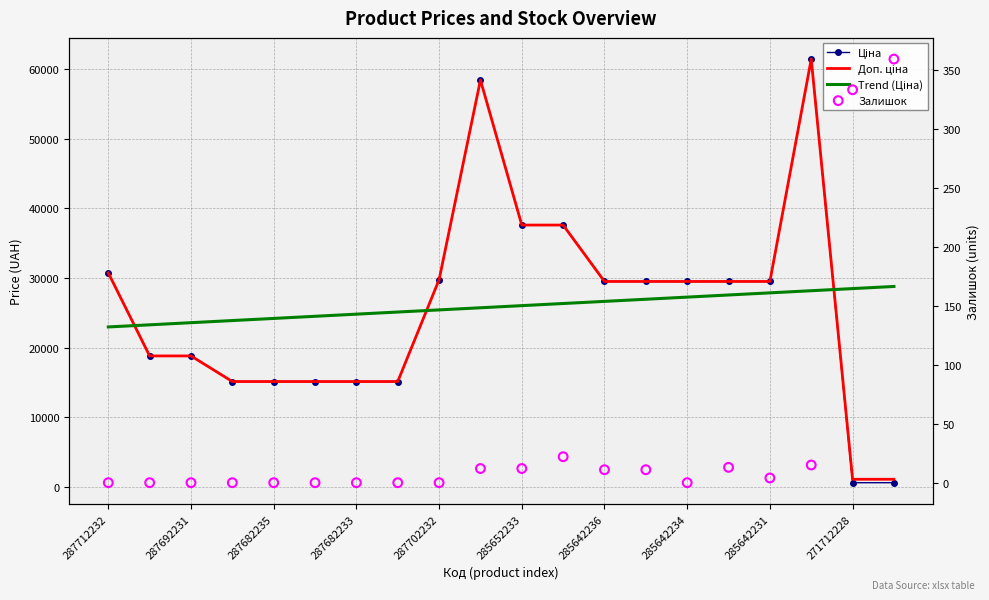

Which series has the largest total across all categories?

Доп. ціна